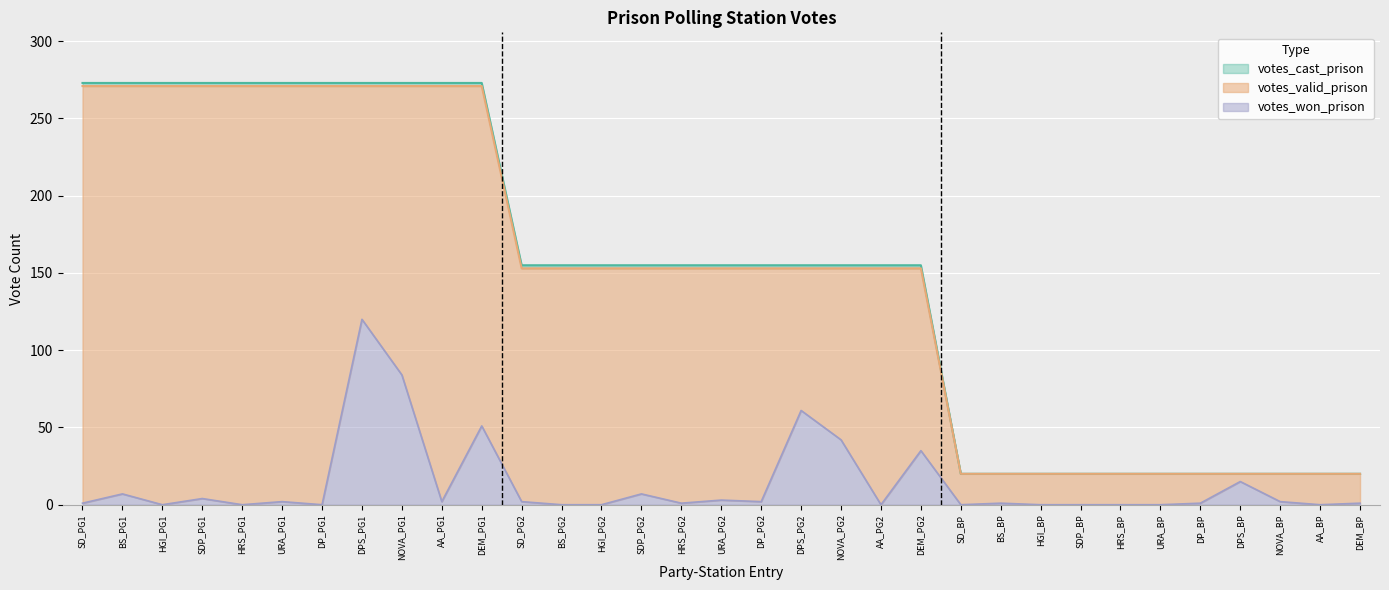

At which label does votes_won_prison first exceed 1?

BS_PG1